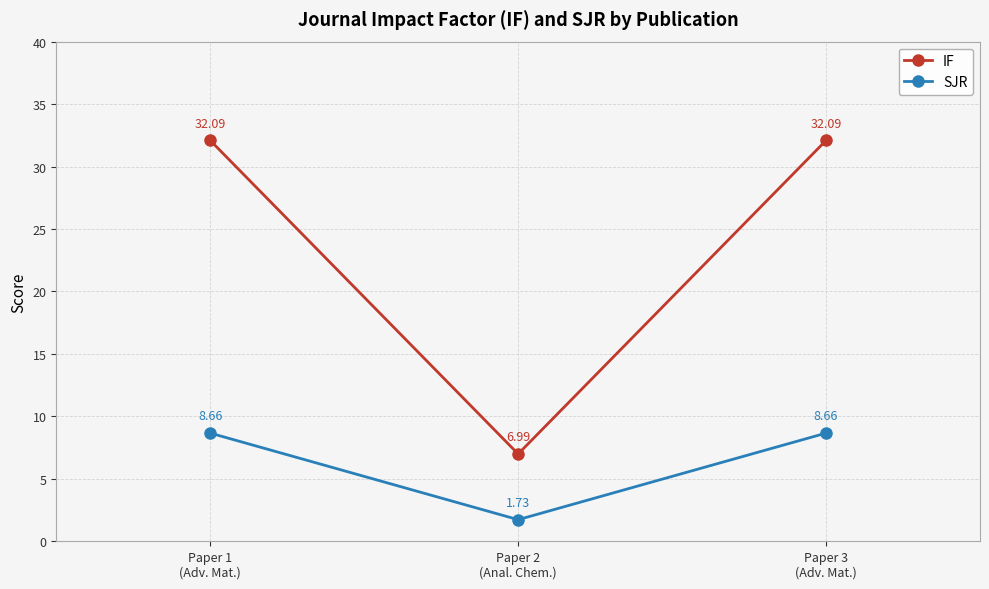

Which series changed the most between Paper 1
(Adv. Mat.) and Paper 2
(Anal. Chem.)?

IF